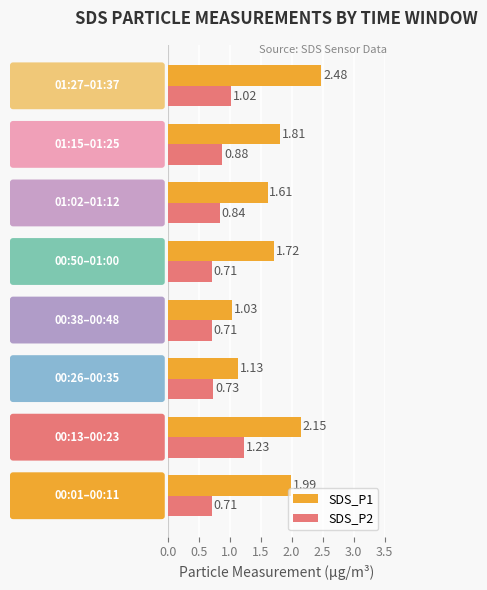

What is the sum of all SDS_P1 values?

13.9